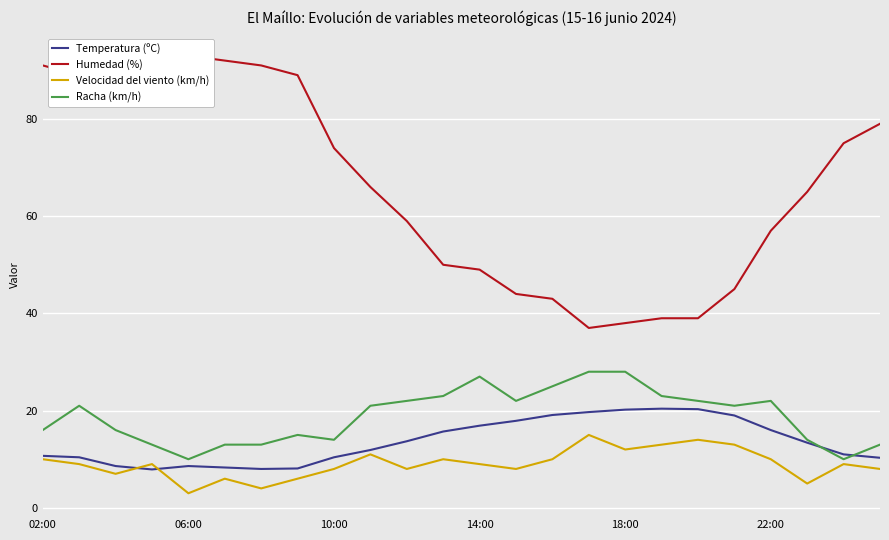

What is the highest value of the Racha (km/h) series?

28.0